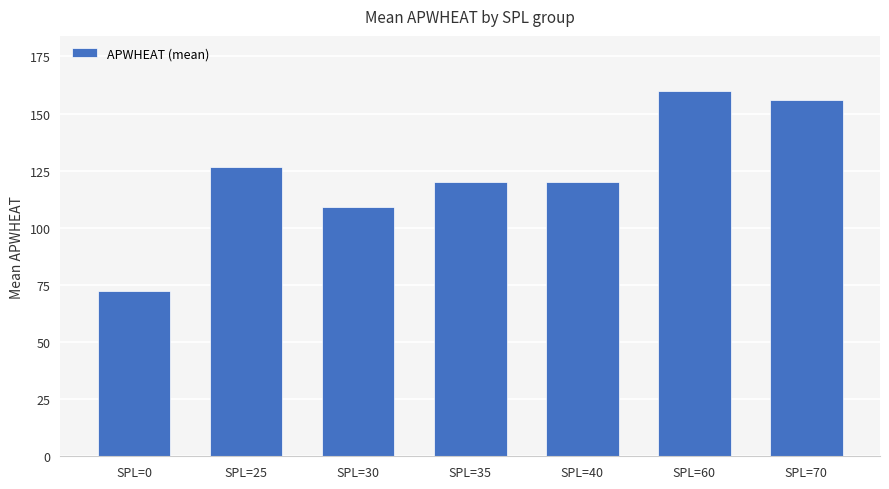

Which category has the highest value across all series?

SPL=60